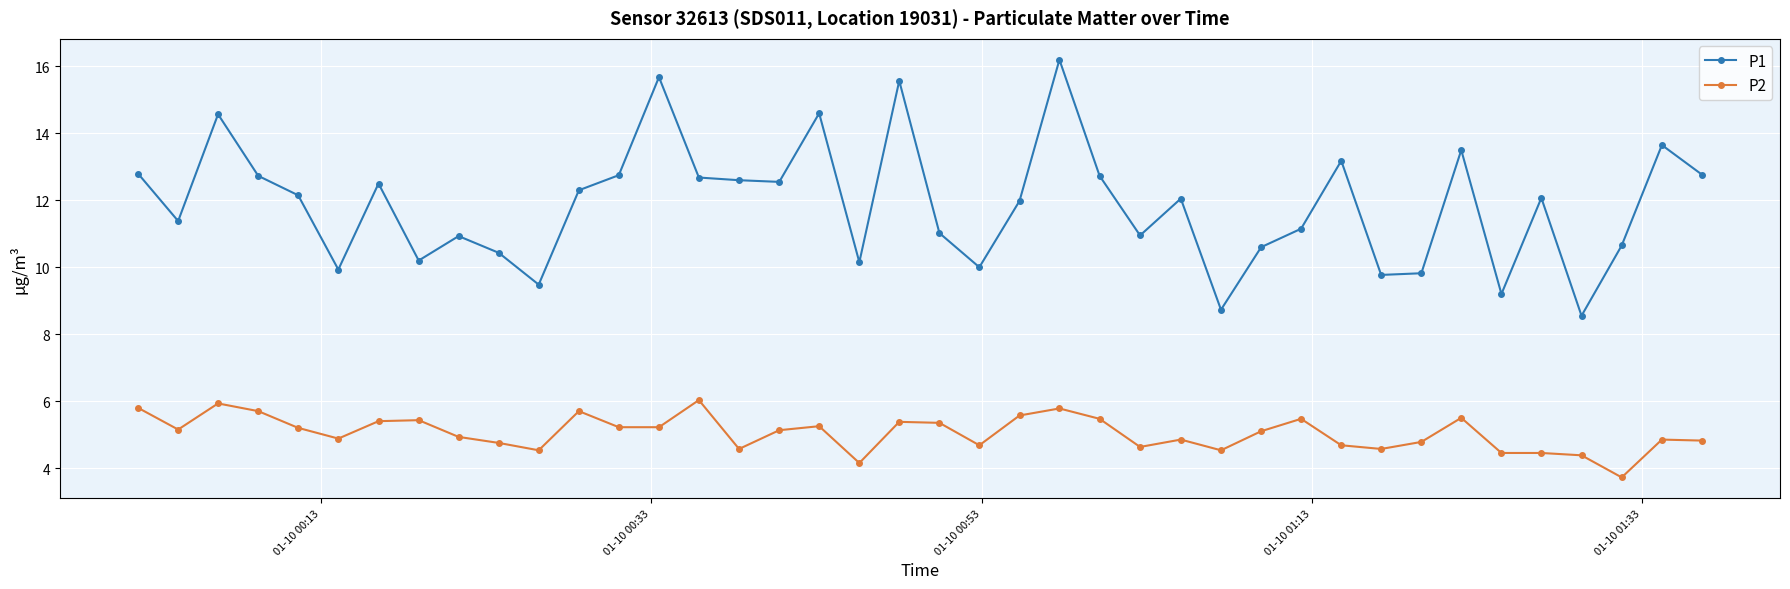

What is the value of the P1 point at the 15th from the left?

12.7